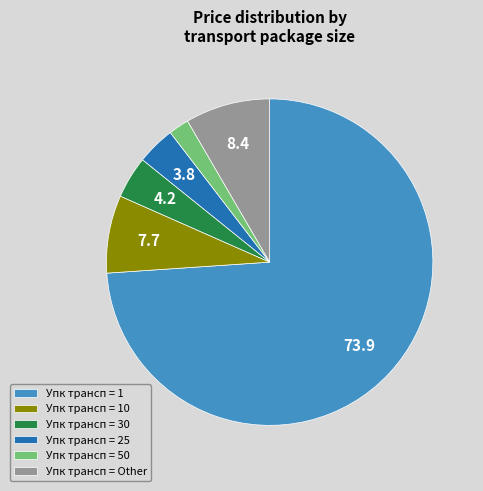

Do Упк трансп = 10 and Упк трансп = Other together represent more than half of the pie?

No